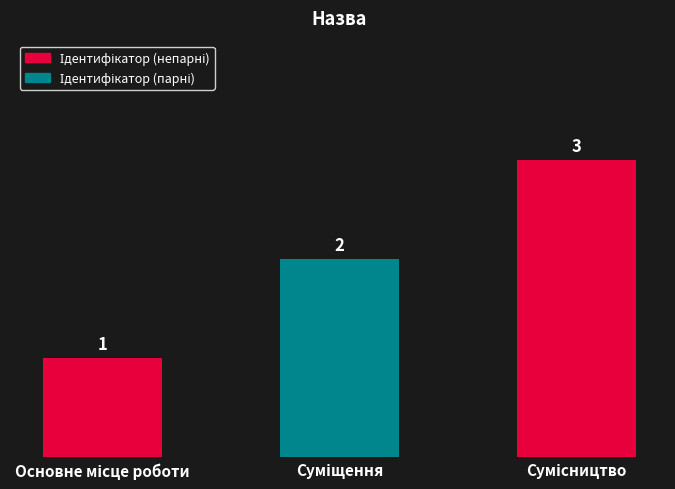

How many bars are there in total?

3